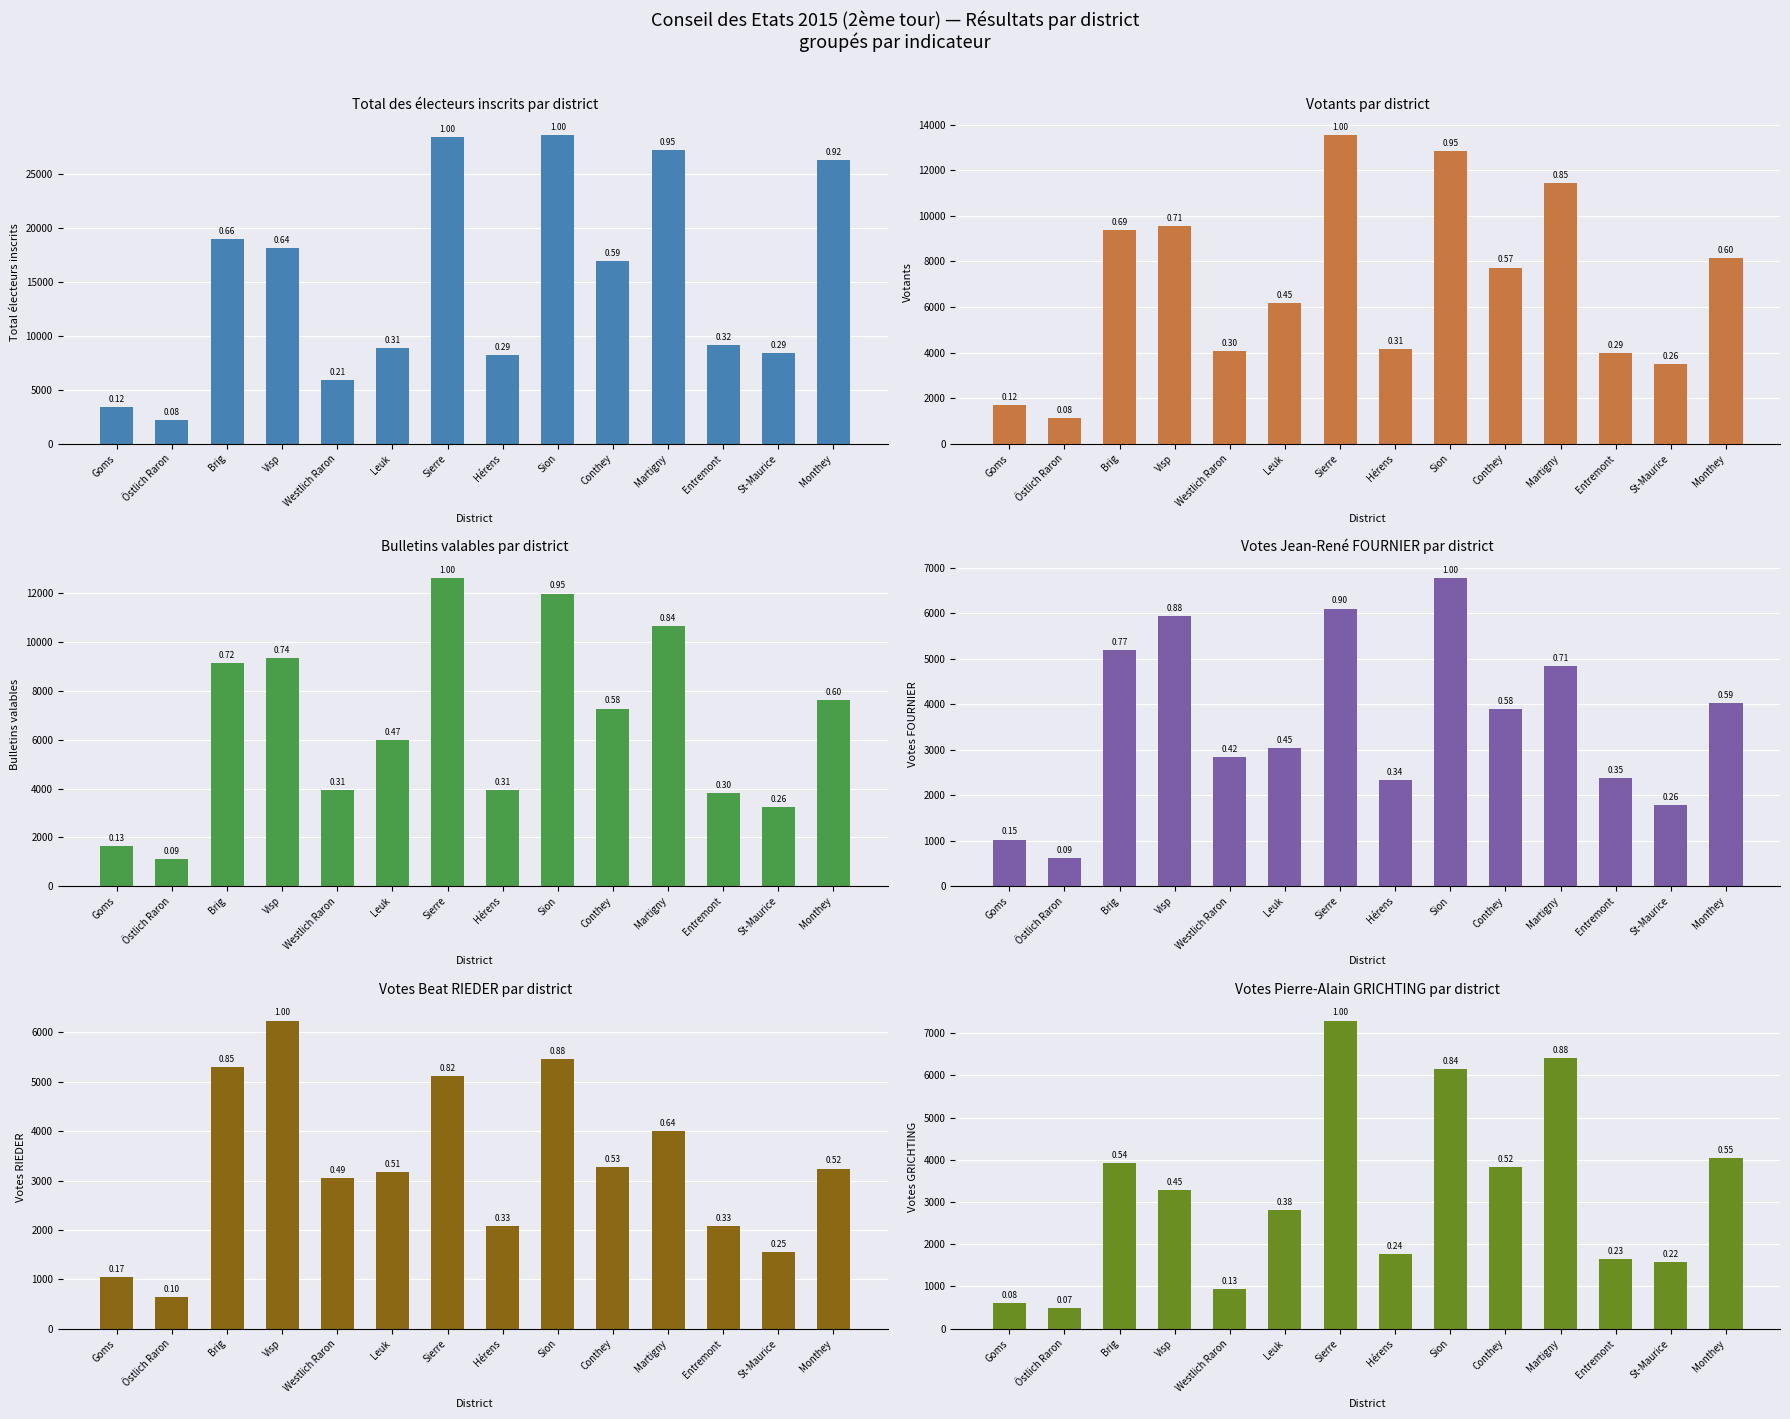

Which category has the lowest value in the Votants series?

Östlich Raron